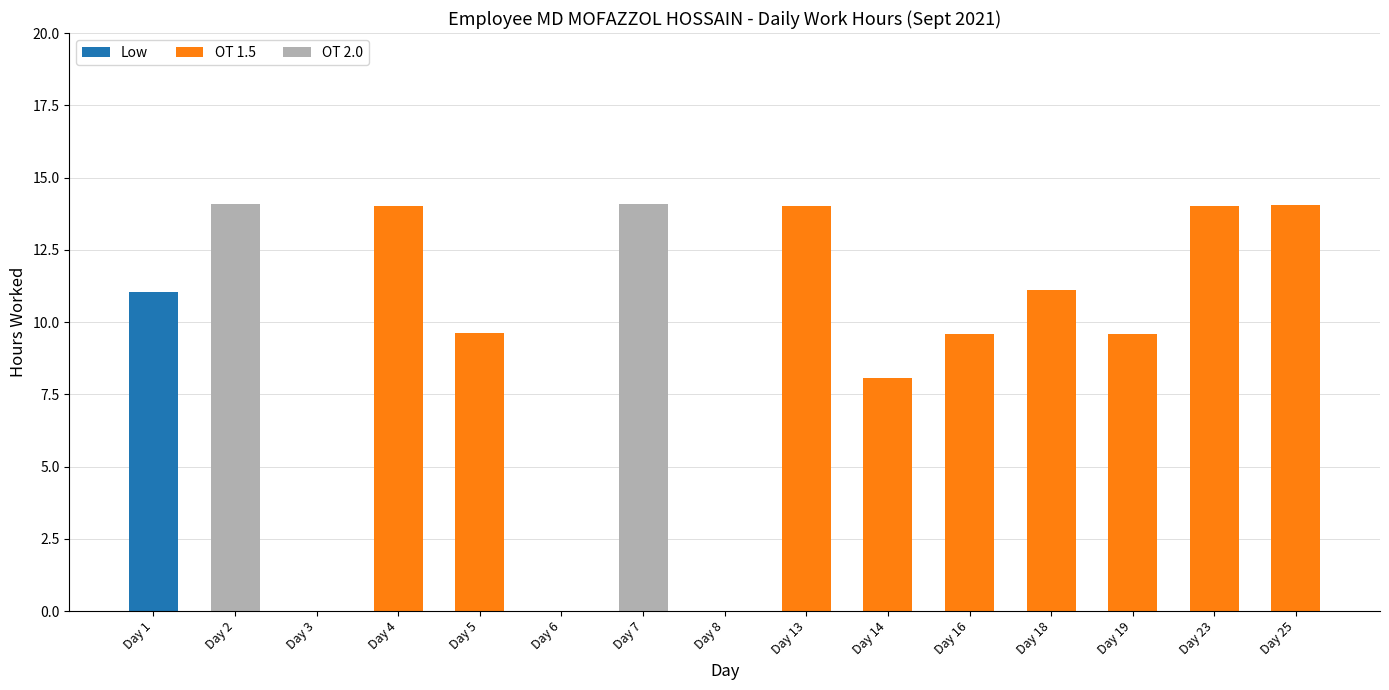

What is the total value across all series at Day 7?

14.1